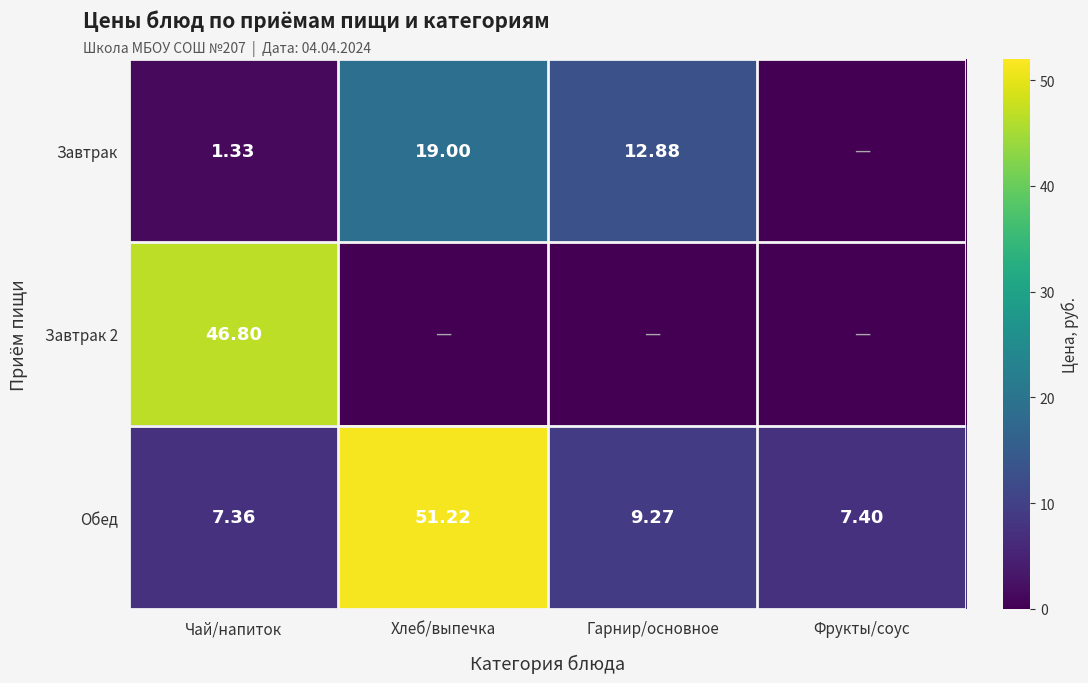

List the labels in order of Обед value, largest first.

Хлеб/выпечка, Гарнир/основное, Фрукты/соус, Чай/напиток